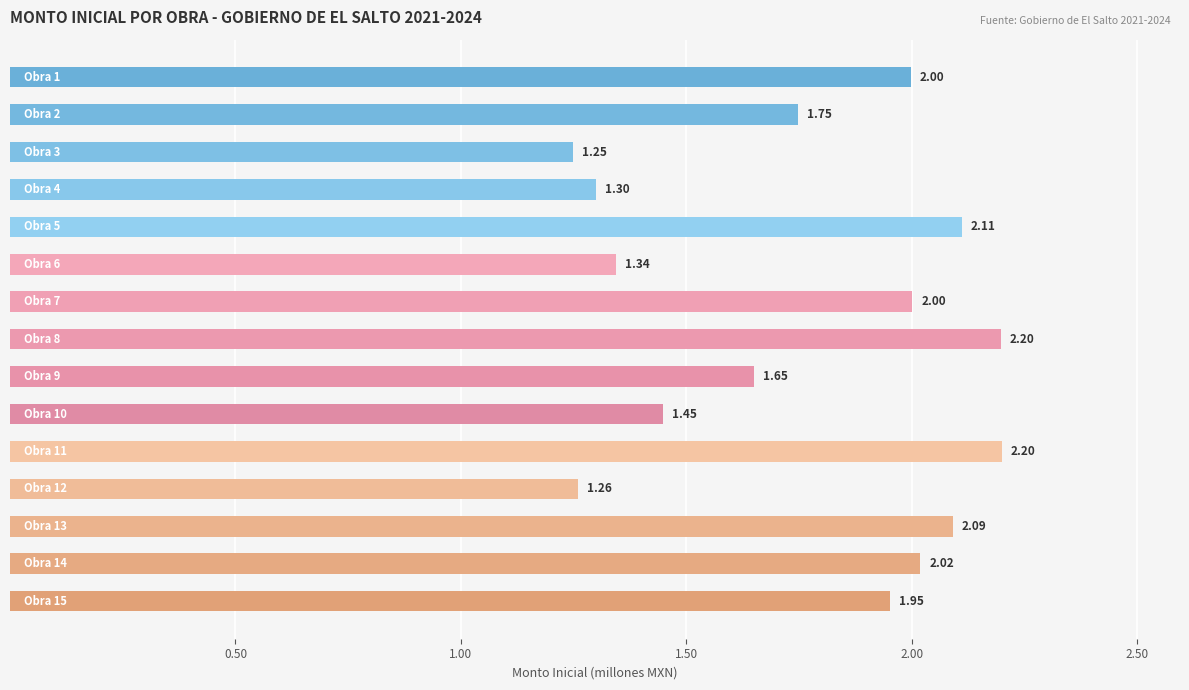

What is the difference between the maximum and minimum values?

1.0